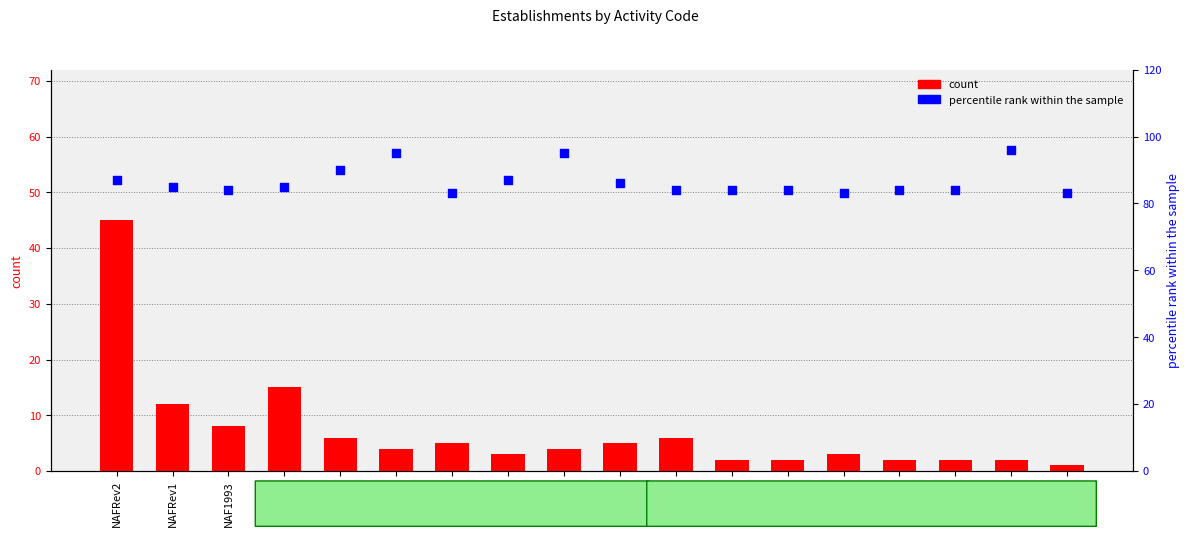

What are all the series names shown in the legend?

count, percentile rank within the sample